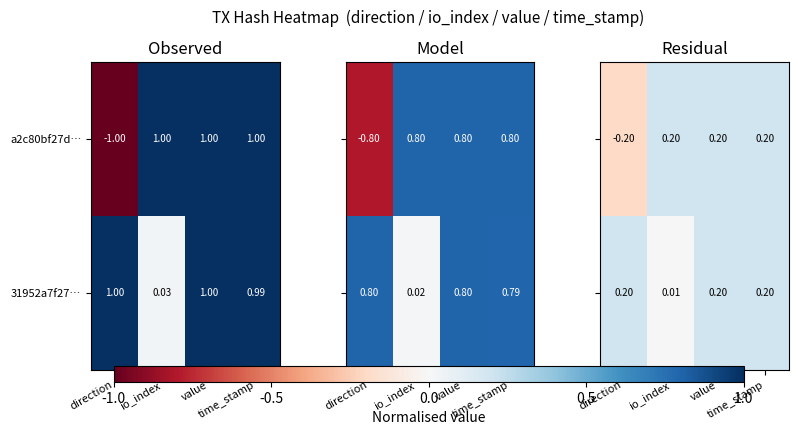

What is the sum of all a2c80bf27d… values?

0.4